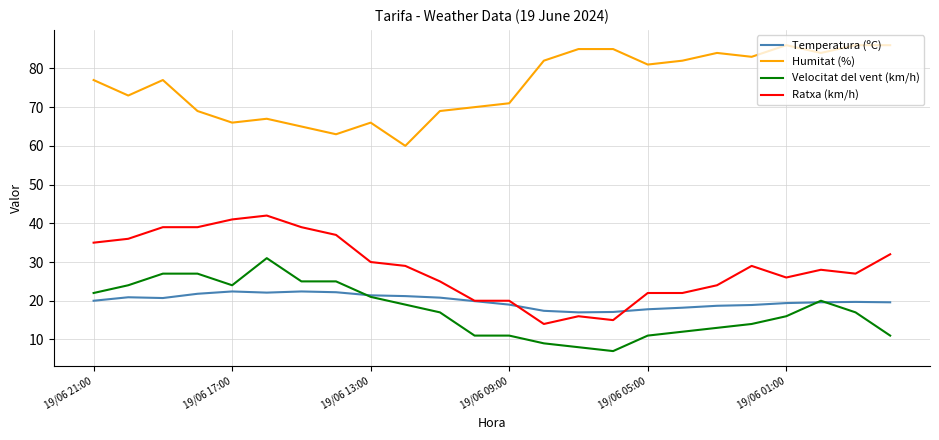

What is the minimum value shown in the chart?

7.0